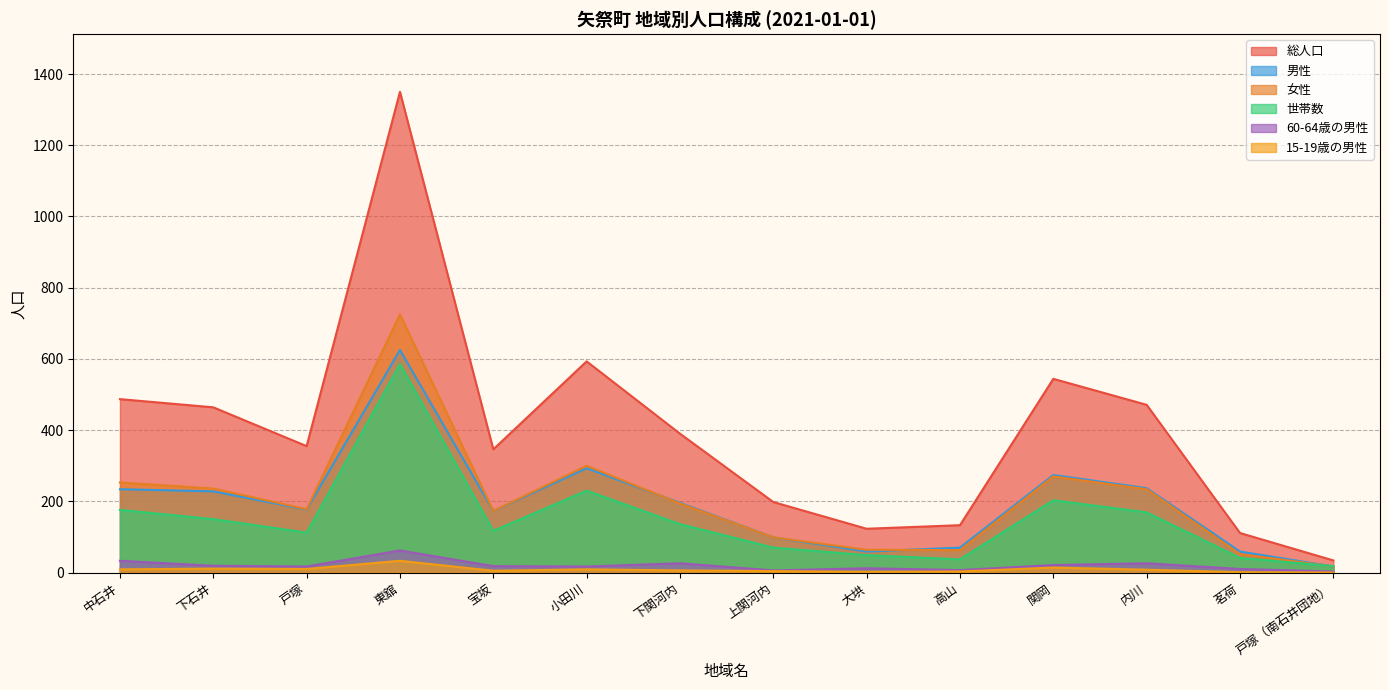

Reading right to left, list all the values displayed in this chart.

総人口: 戸塚（南石井団地）=34	茗荷=111	内川=471	関岡=544	高山=133	大垬=123	上関河内=198	下関河内=390	小田川=593	宝坂=346	東舘=1350	戸塚=355	下石井=464	中石井=487
男性: 戸塚（南石井団地）=17	茗荷=59	内川=237	関岡=274	高山=70	大垬=59	上関河内=99	下関河内=196	小田川=293	宝坂=173	東舘=625	戸塚=177	下石井=228	中石井=234
女性: 戸塚（南石井団地）=17	茗荷=52	内川=234	関岡=270	高山=63	大垬=64	上関河内=99	下関河内=194	小田川=300	宝坂=173	東舘=725	戸塚=178	下石井=236	中石井=253
世帯数: 戸塚（南石井団地）=18	茗荷=41	内川=169	関岡=203	高山=37	大垬=49	上関河内=70	下関河内=136	小田川=230	宝坂=117	東舘=586	戸塚=112	下石井=150	中石井=176
60-64歳の男性: 戸塚（南石井団地）=3	茗荷=10	内川=26	関岡=21	高山=7	大垬=12	上関河内=6	下関河内=26	小田川=17	宝坂=18	東舘=62	戸塚=17	下石井=19	中石井=33
15-19歳の男性: 戸塚（南石井団地）=0	茗荷=1	内川=8	関岡=14	高山=3	大垬=2	上関河内=4	下関河内=6	小田川=9	宝坂=5	東舘=33	戸塚=10	下石井=11	中石井=9